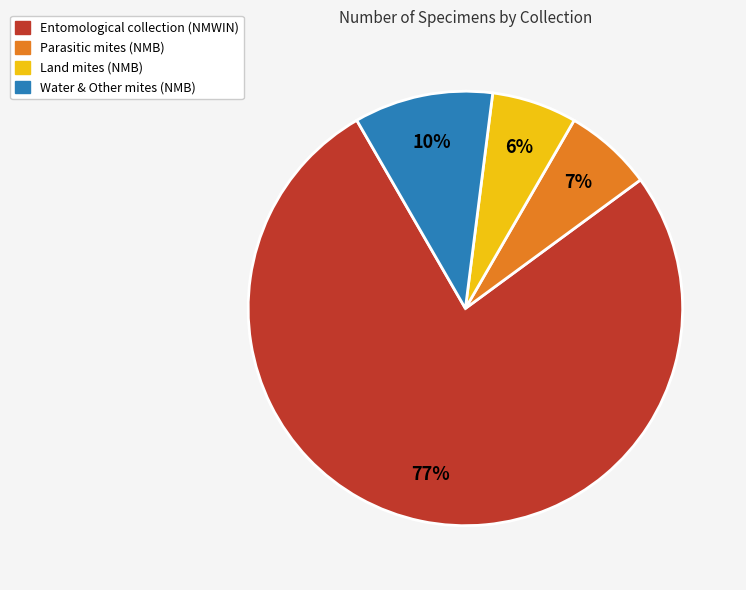

To the nearest percent, what is the average slice percentage?

25%